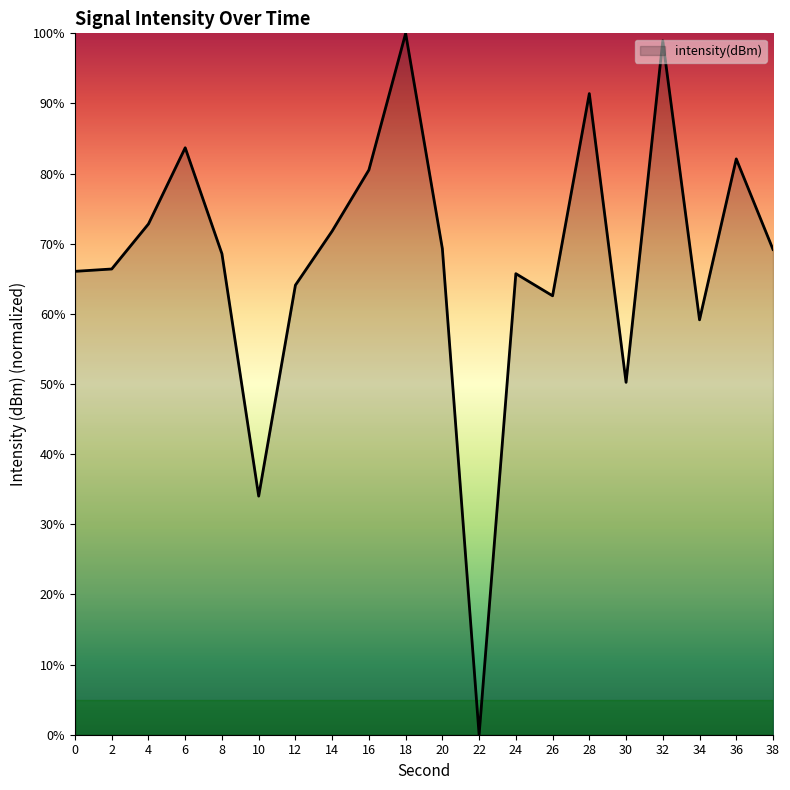

How many lines are shown in the chart?

1